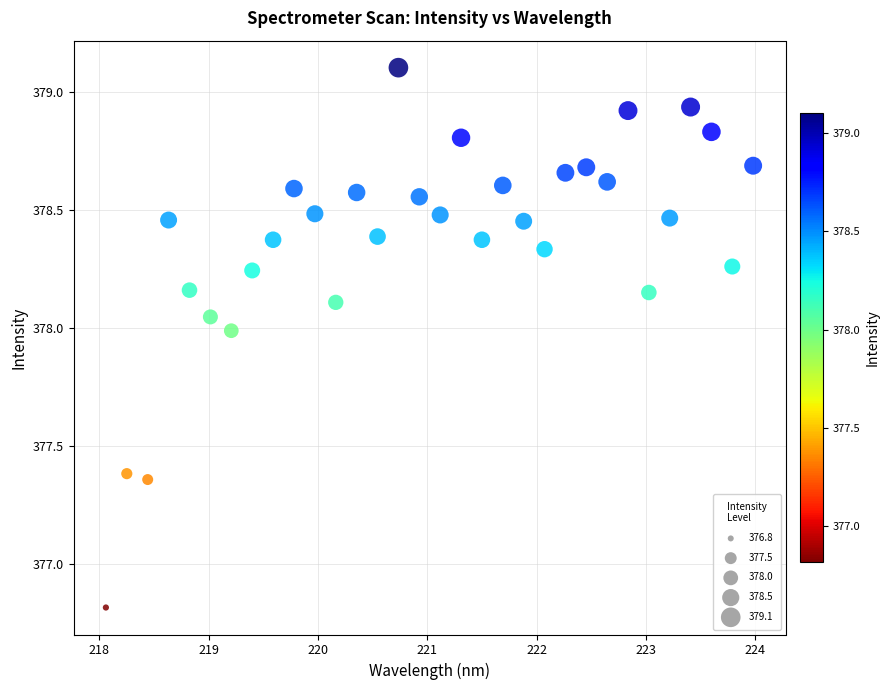

What Y value in the scatter plot is closest to 377?

376.8